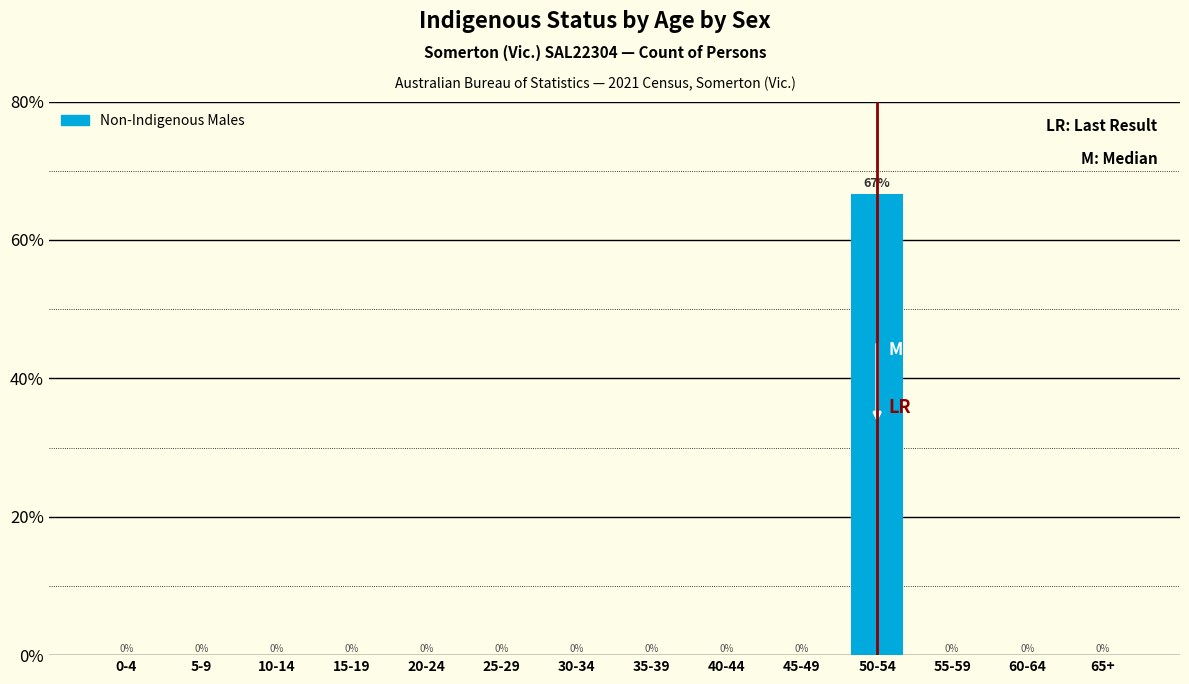

Is it true that the value at 0-4 is 36.2?

False